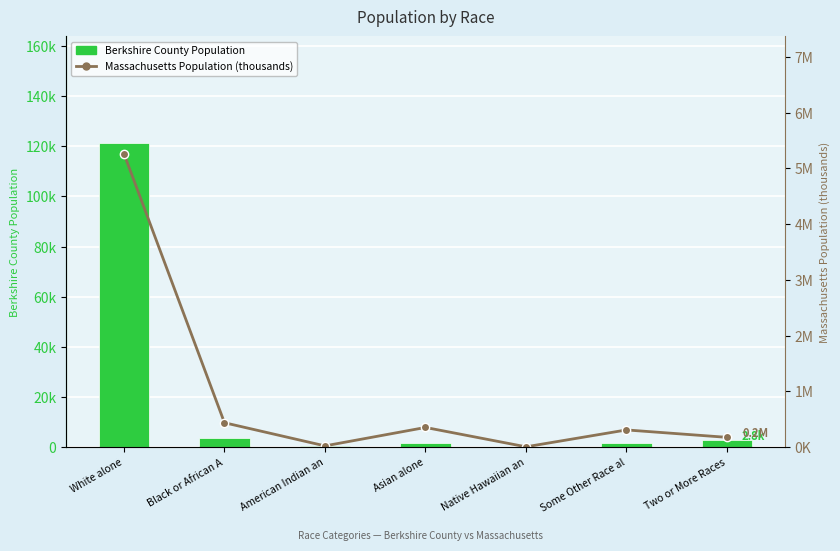

What position from the right is Native Hawaiian an?

3